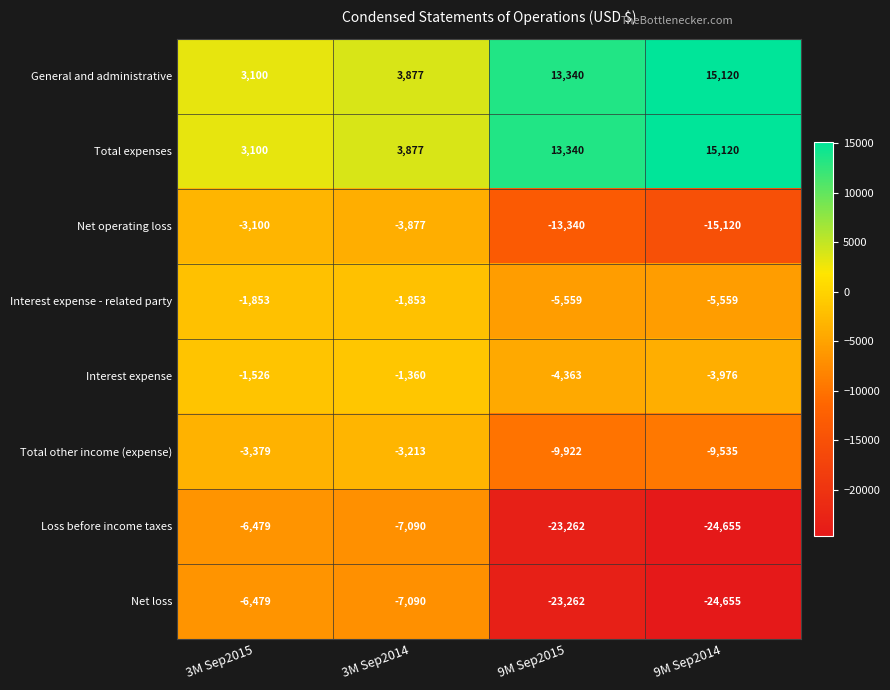

What is the greatest value displayed?

15120